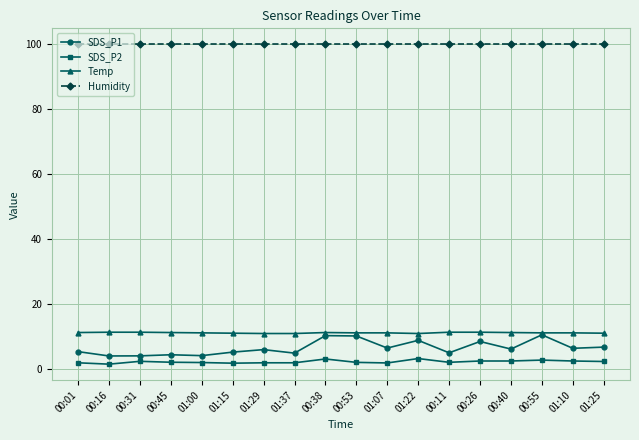

How many lines are shown in the chart?

4